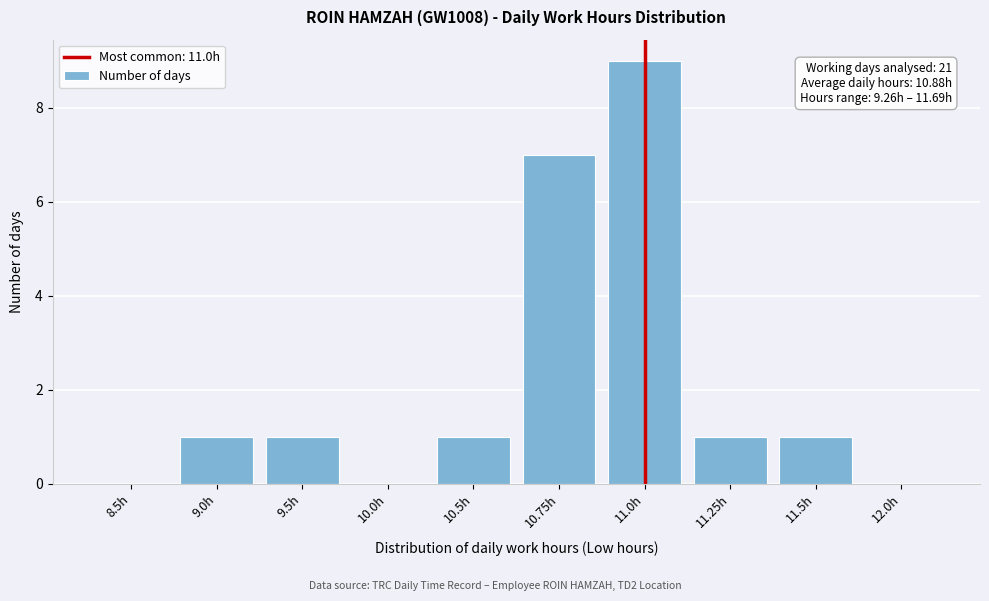

Reading left to right, transcribe all the data shown in this chart.

8.5h=0	9.0h=1	9.5h=1	10.0h=0	10.5h=1	10.75h=7	11.0h=9	11.25h=1	11.5h=1	12.0h=0